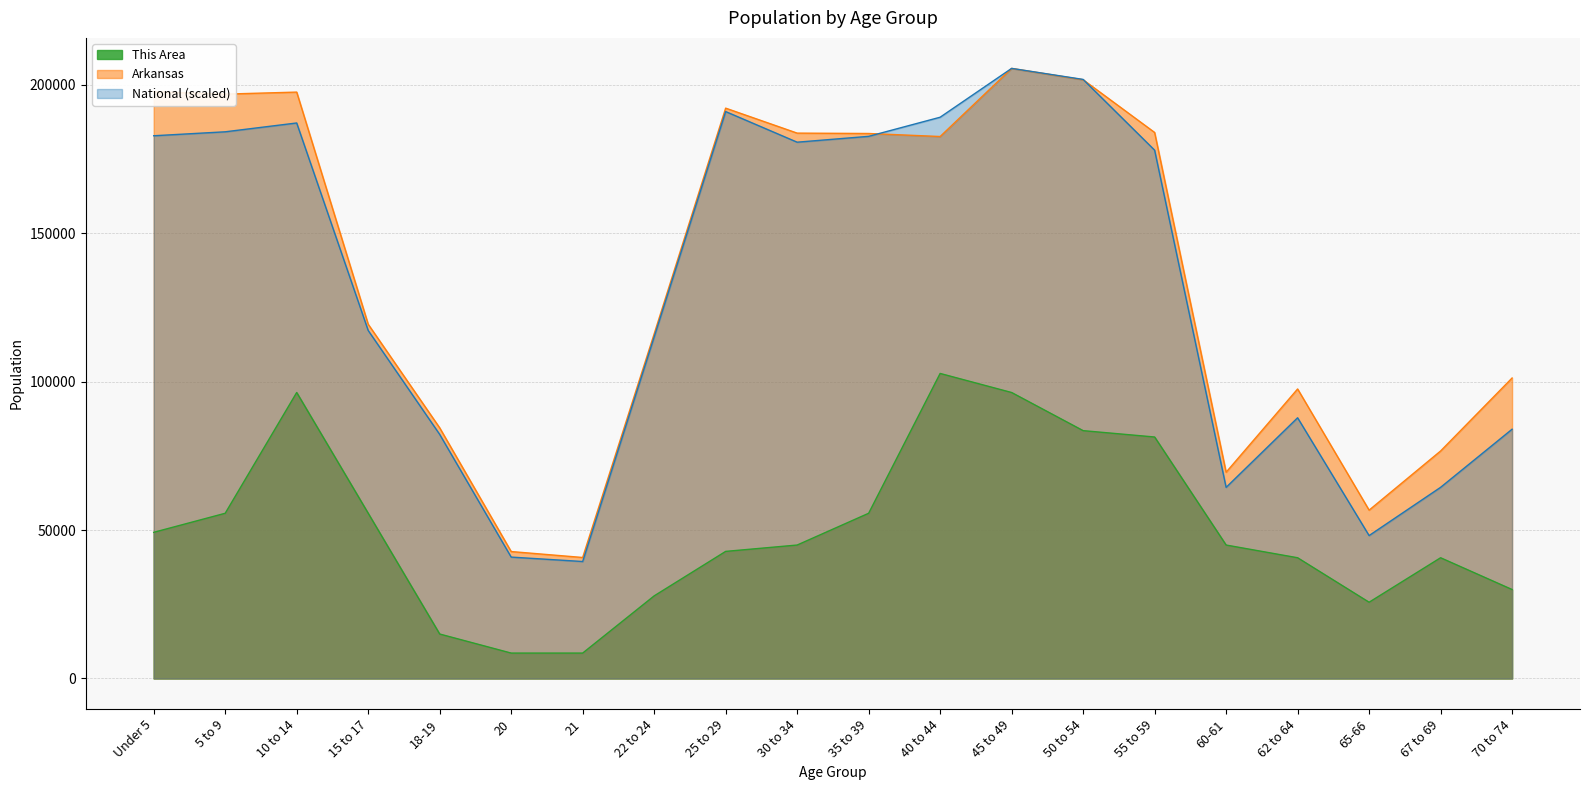

What is the label of the 20th point from the right?

Under 5